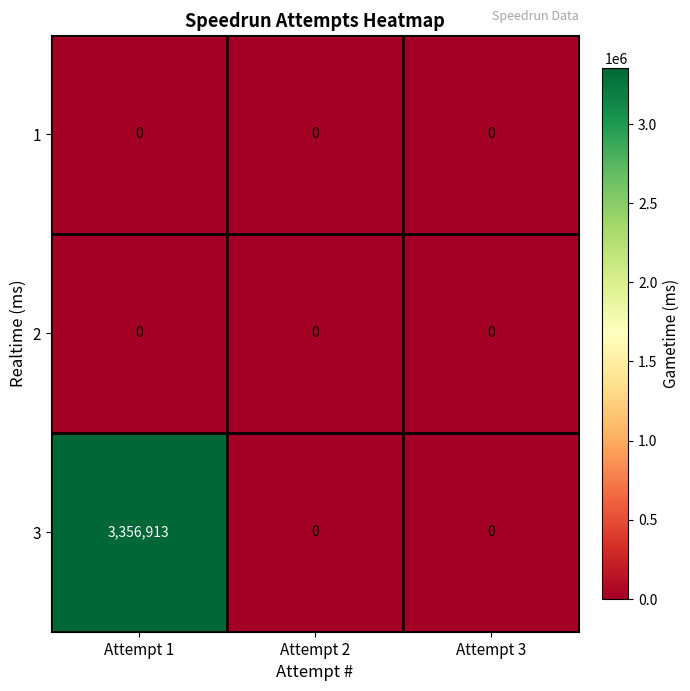

Reading left to right, extract all data points from this chart.

1: Attempt 1=0	Attempt 2=0	Attempt 3=0
2: Attempt 1=0	Attempt 2=0	Attempt 3=0
3: Attempt 1=3356913	Attempt 2=0	Attempt 3=0